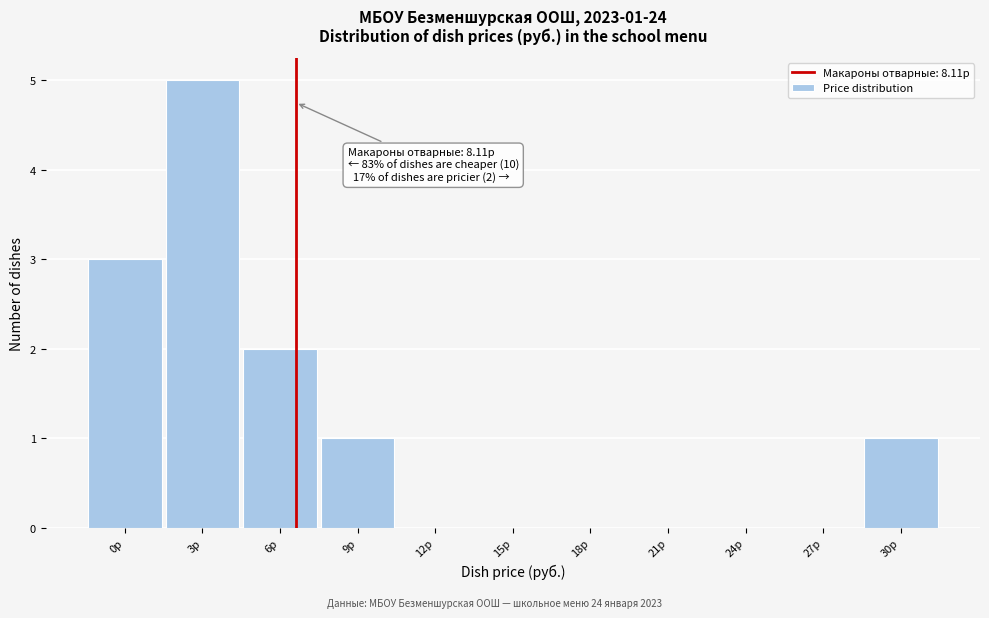

Reading right to left, extract all data points from this chart.

30р=1	27р=0	24р=0	21р=0	18р=0	15р=0	12р=0	9р=1	6р=2	3р=5	0р=3